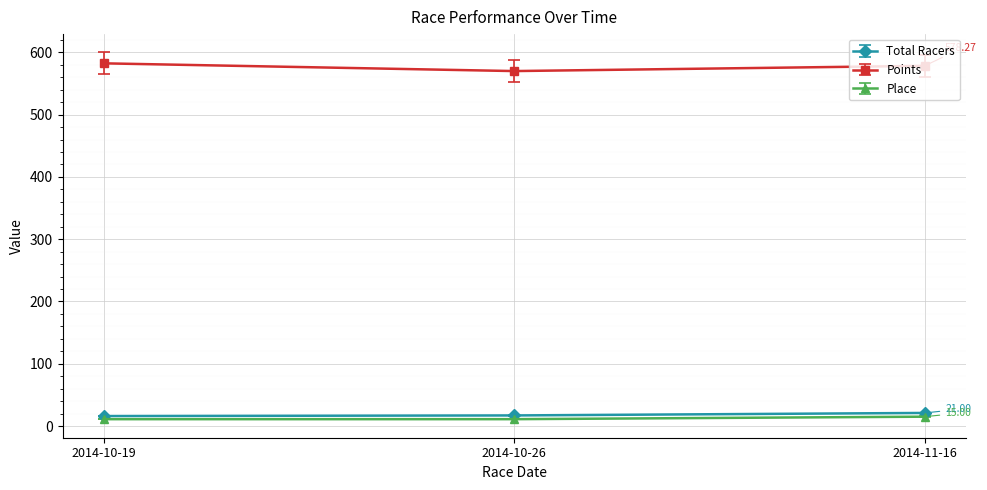

What is the sum of all Points values?

1730.4